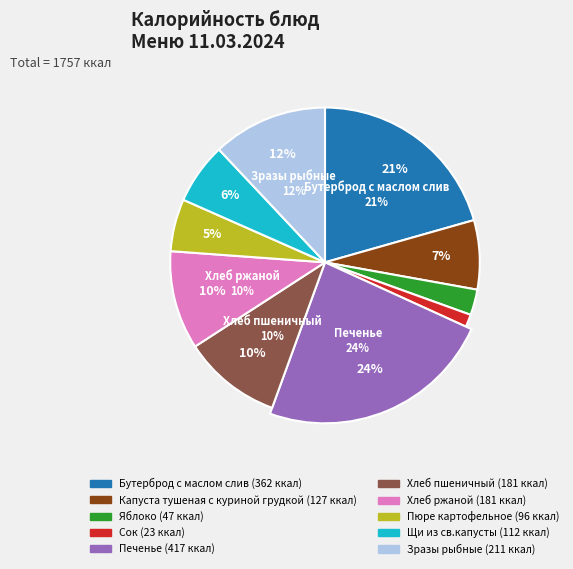

Rank the categories by value from lowest to highest.

Сок, Яблоко, Пюре картофельное, Щи из св.капусты, Капуста тушеная с куриной грудкой, Хлеб пшеничный, Хлеб ржаной, Зразы рыбные, Бутерброд с маслом слив, Печенье